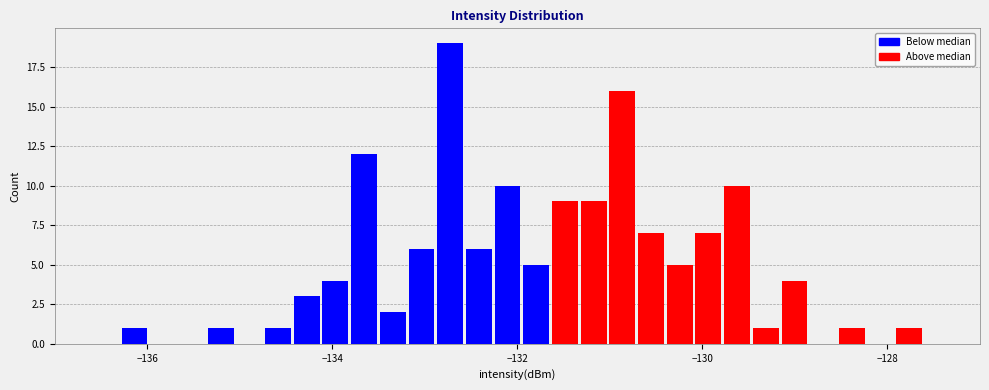

Read against the x-axis, roughly where is the centre of the tallest bar?

-132.8